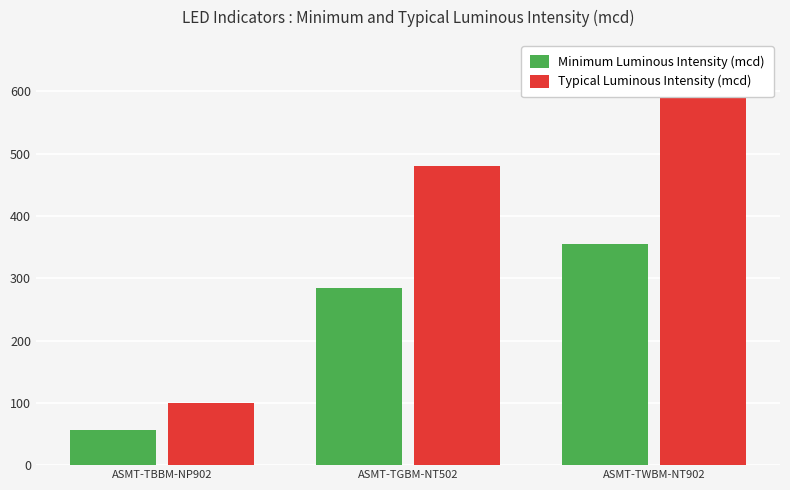

What is the label of the 2nd bar from the left?

ASMT-TGBM-NT502